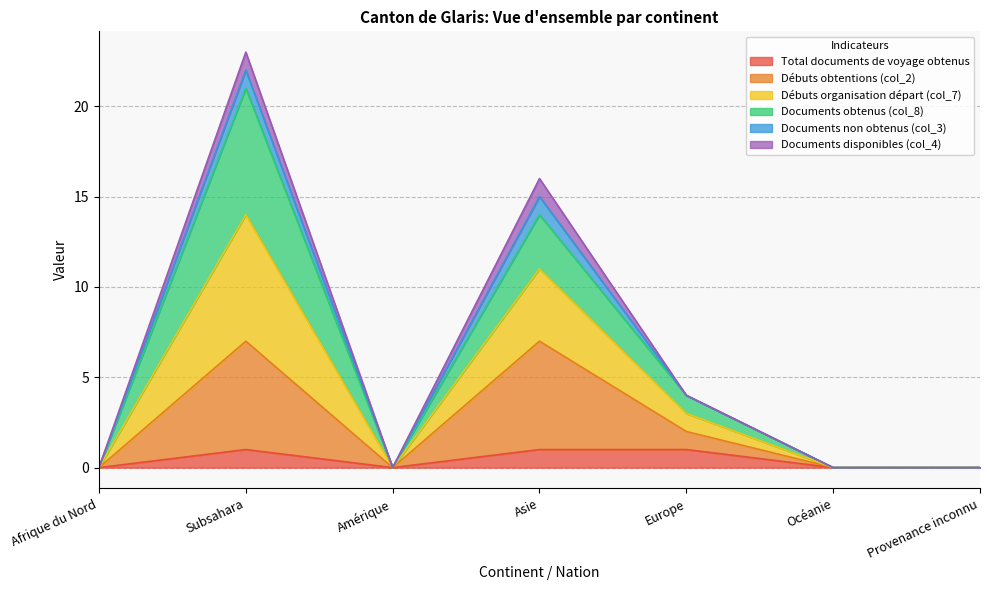

Which has a higher value, Amérique or Afrique du Nord?

Amérique